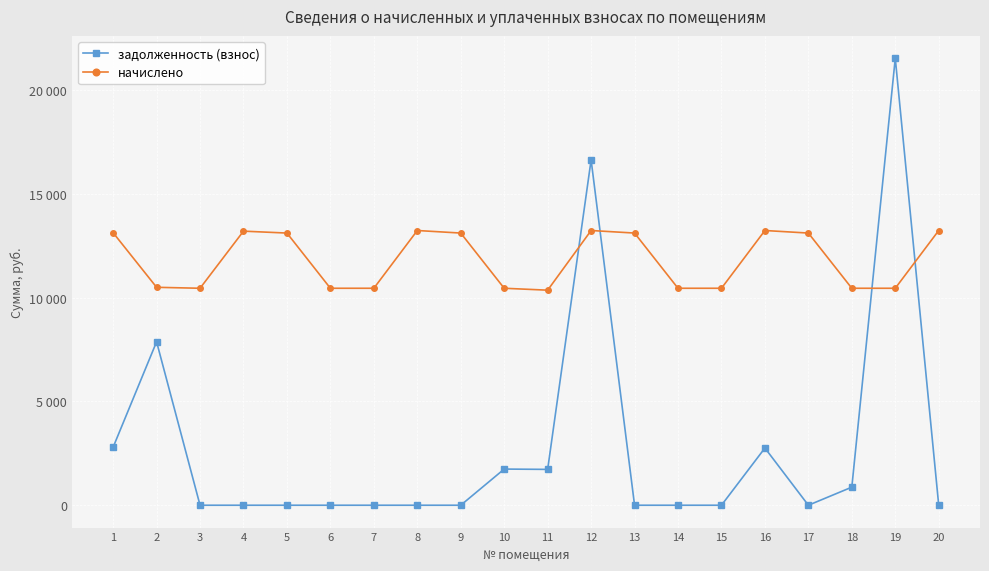

At 14, list the series in order from largest to smallest.

начислено, задолженность (взнос)